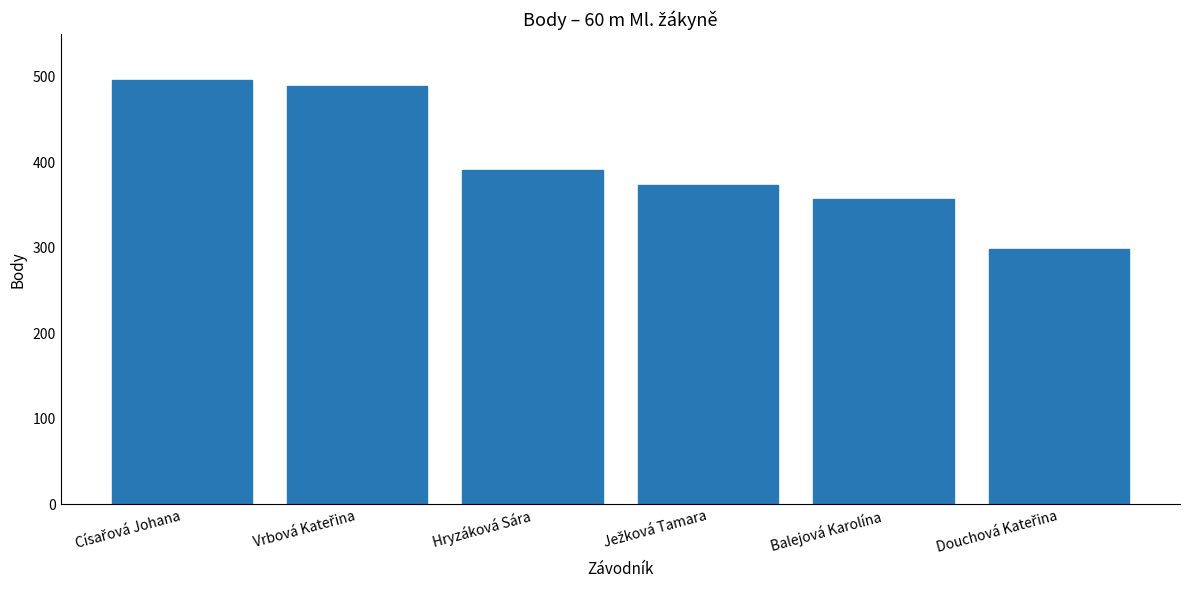

Is it true that the value at Balejová Karolína is 168?

False